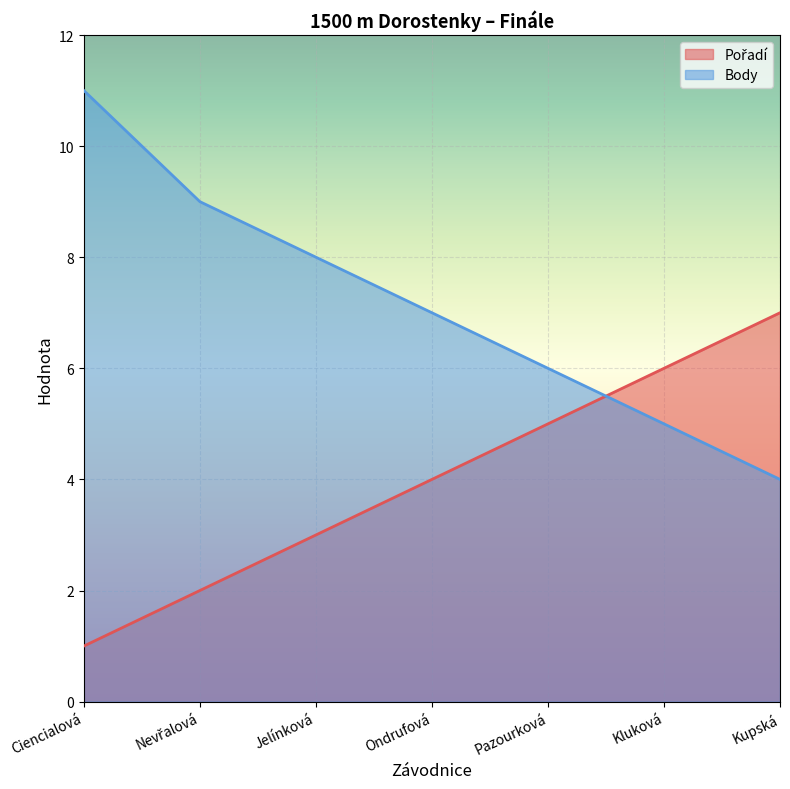

Between Nevřalová and Kluková, which series saw the biggest shift?

Pořadí